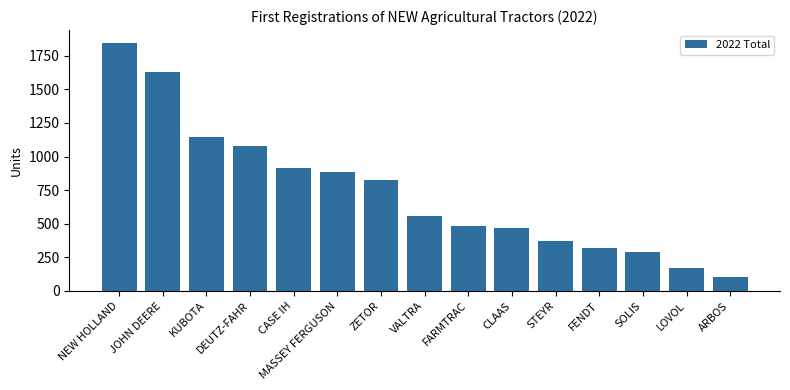

The value at DEUTZ-FAHR is 1512. True or false?

False